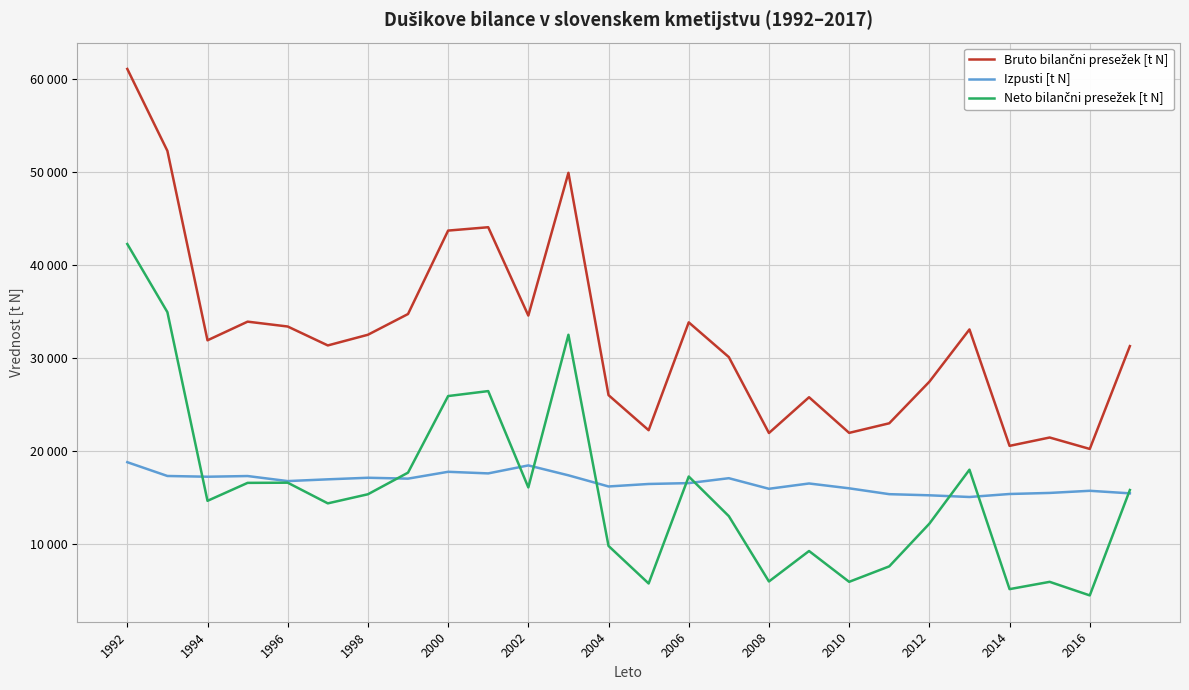

What is the average value of the Bruto bilančni presežek [t N] series?

32414